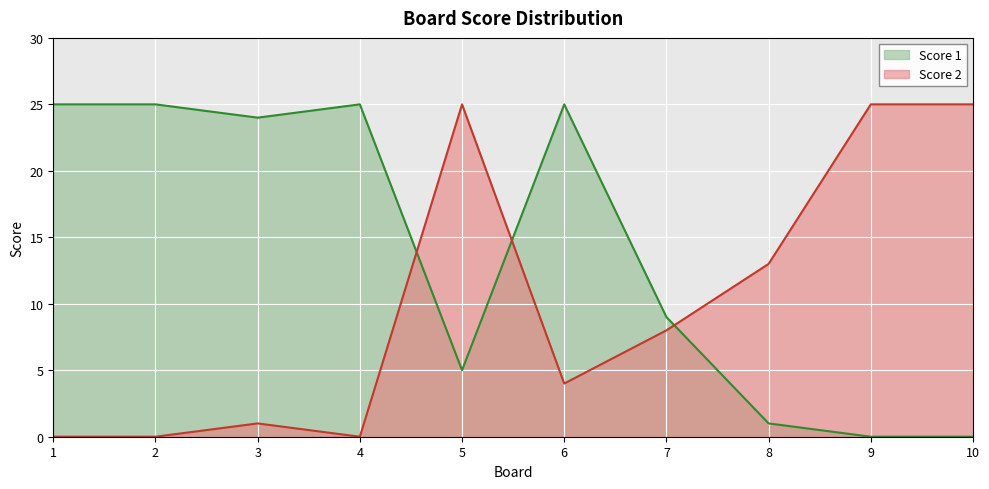

What is the maximum value shown in the chart?

25